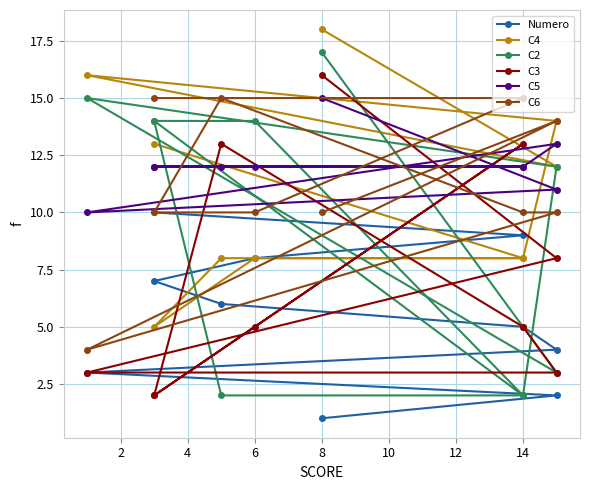

How many series are shown in this chart?

6